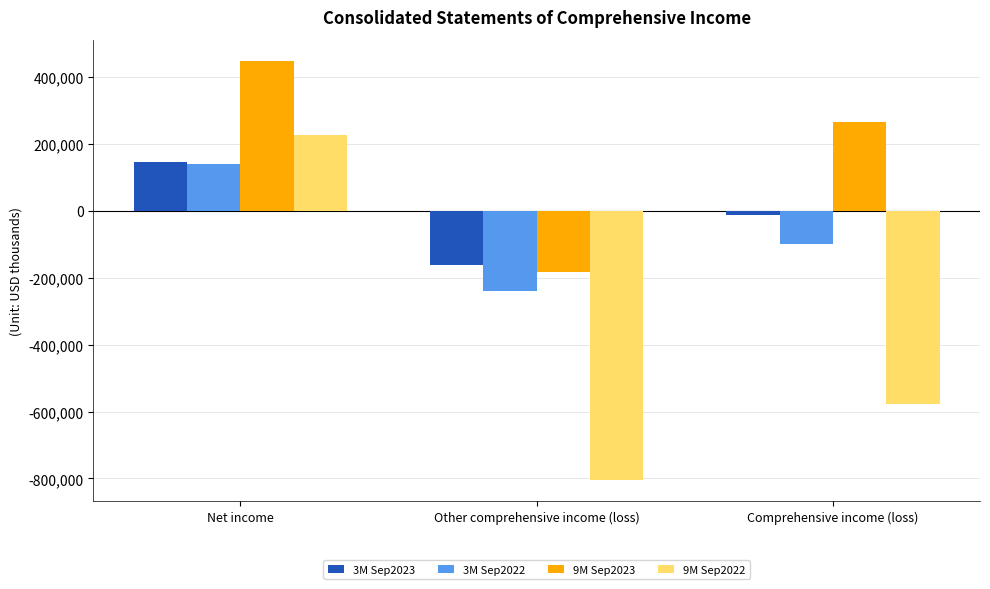

Which category has the lowest value in the 9M Sep2023 series?

Other comprehensive income (loss)